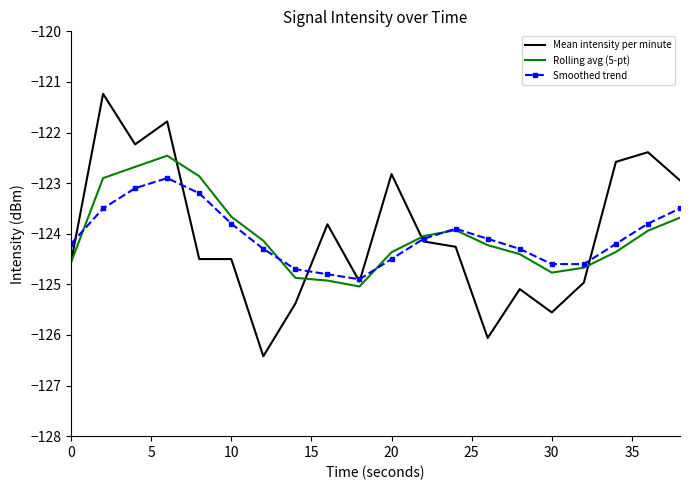

True or false: Mean intensity per minute and Rolling avg (5-pt) cross at least once.

True